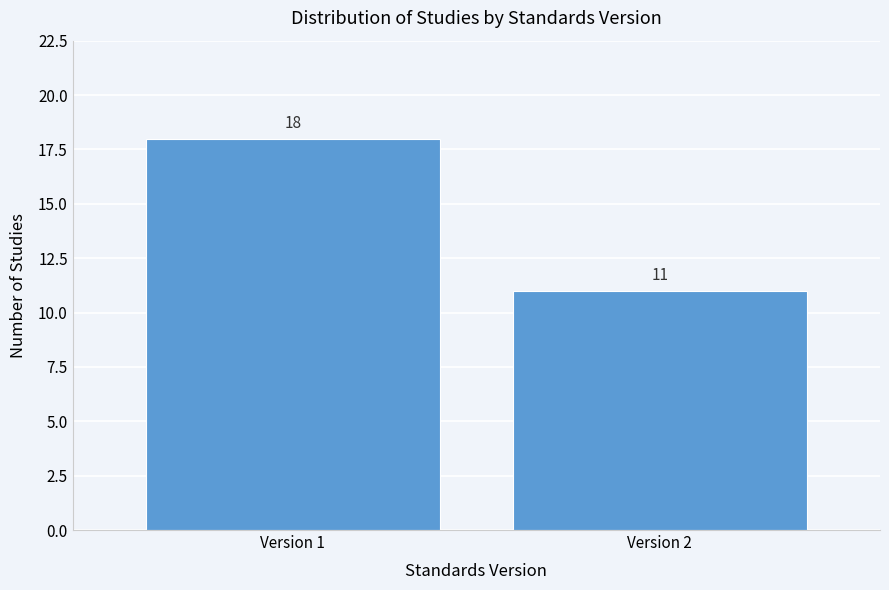

Reading left to right, extract all data points from this chart.

Version 1=18	Version 2=11